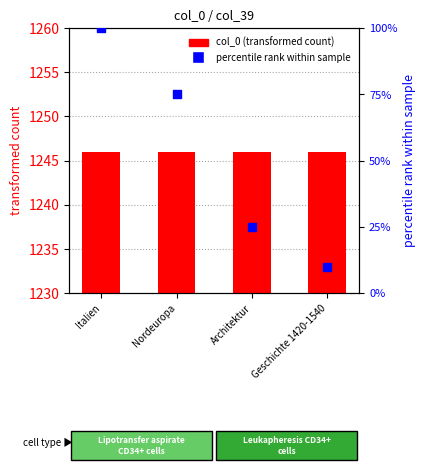

Is the value of percentile rank within sample at Geschichte 1420-1540 greater than the value of col_0 at Nordeuropa?

No